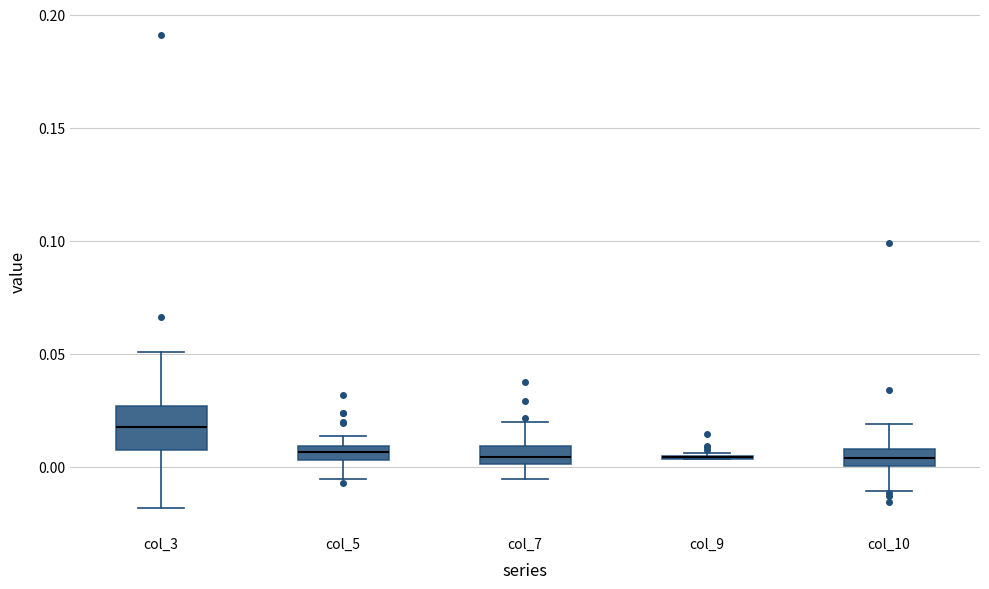

Where is the upper edge of the box for col_7 on the y-axis? The values are not printed on the chart, so give them approximately, as read against the axis.

0.010